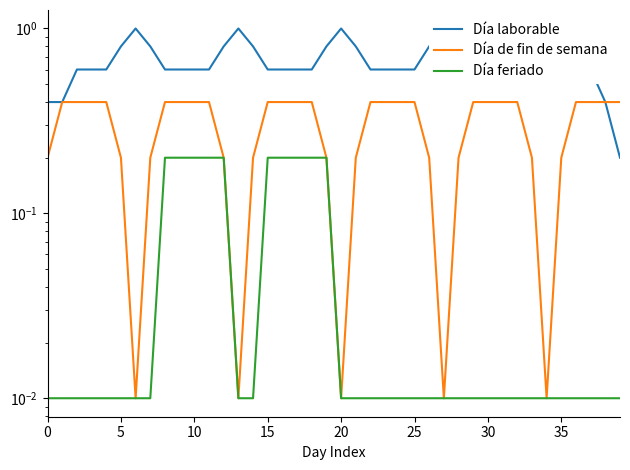

Between 21 and 14, which is larger?

21